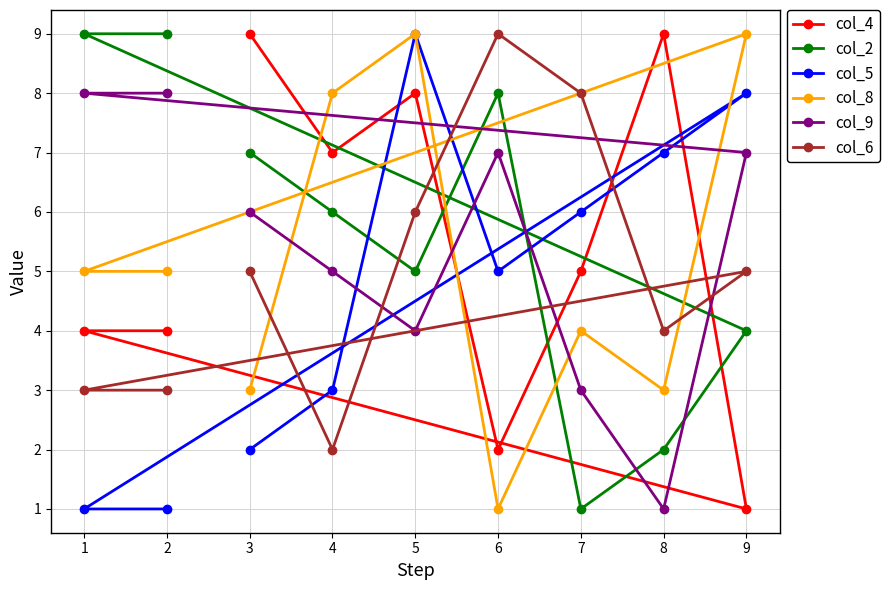

How many data points does each series have?

9